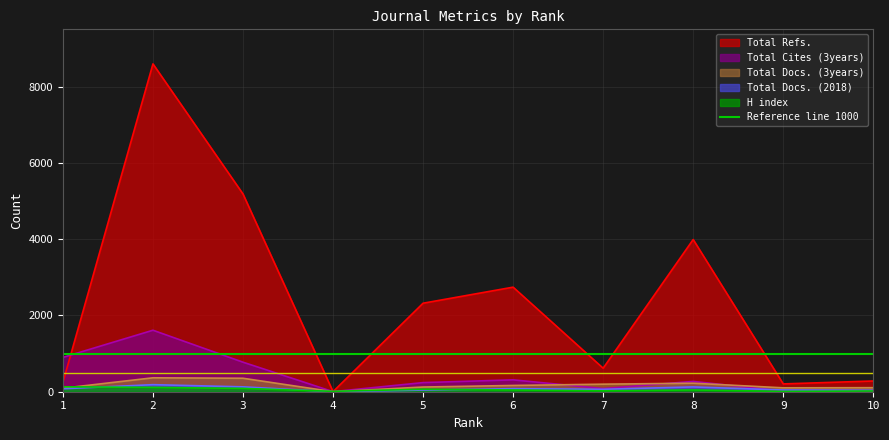

True or false: Total Docs. (2018) has more than 0 points higher than both neighbors.

True